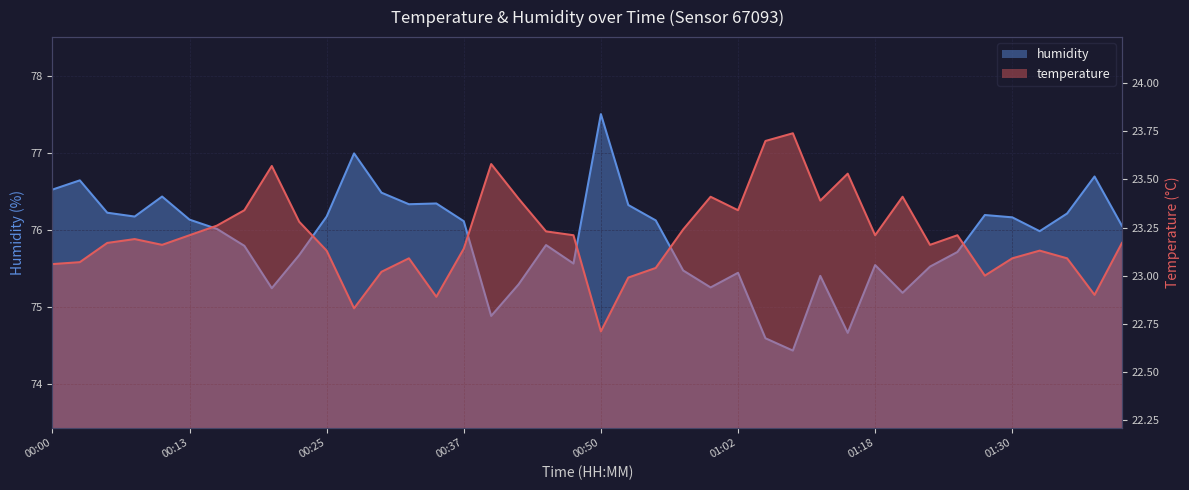

At which category does the chart reach its peak across all series?

00:50